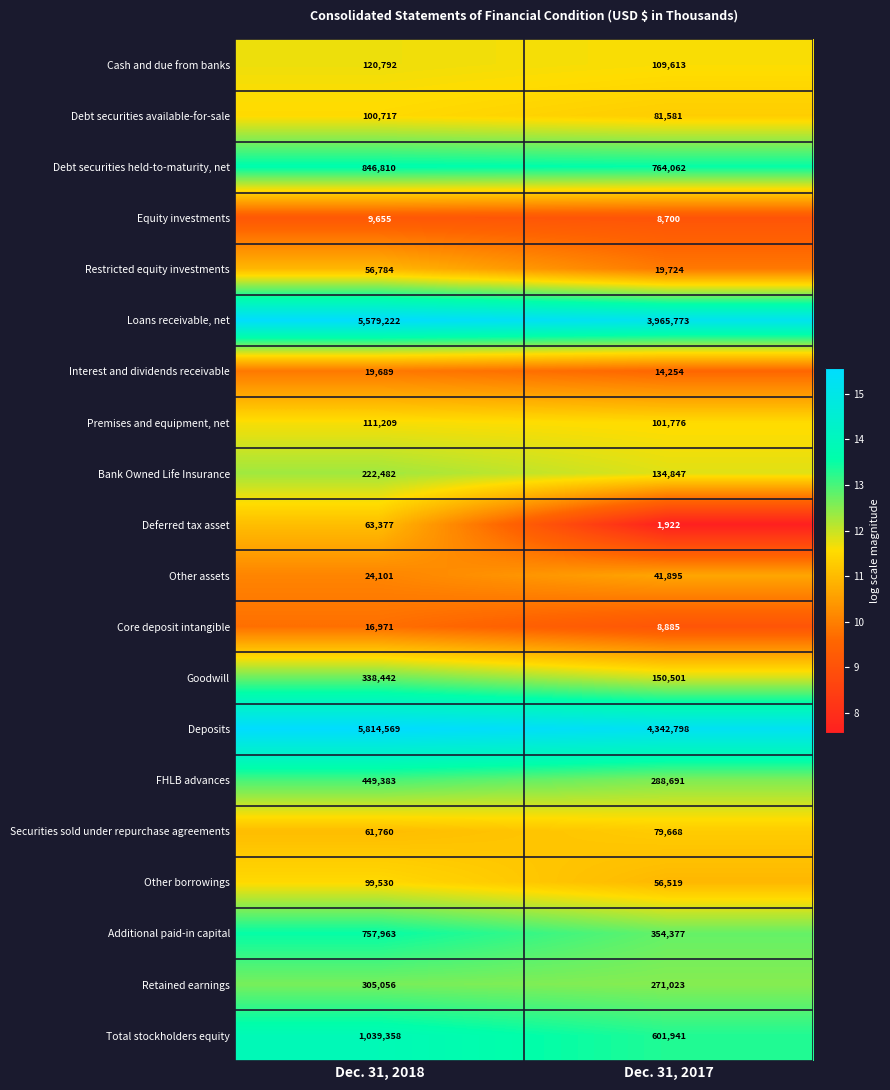

What is the greatest value displayed?

5814569